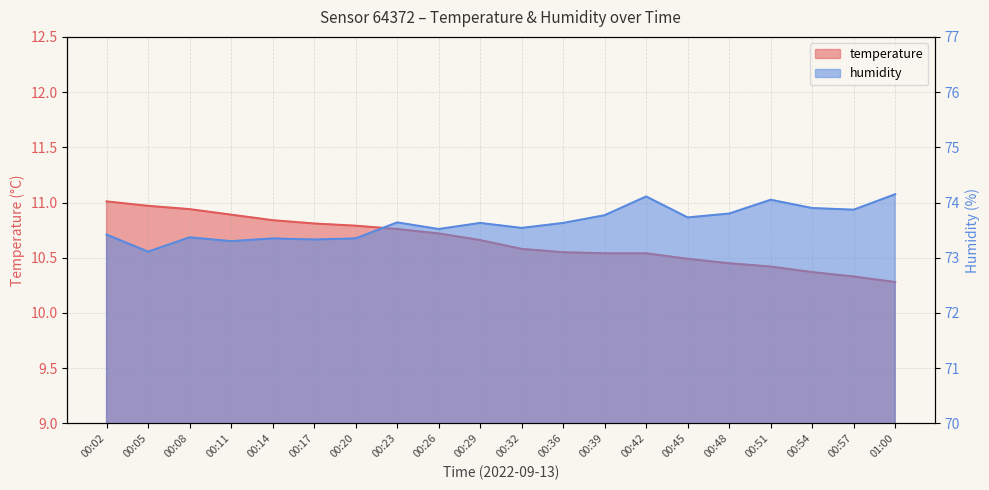

What is the difference between the second highest and minimum values in the temperature series?

0.7